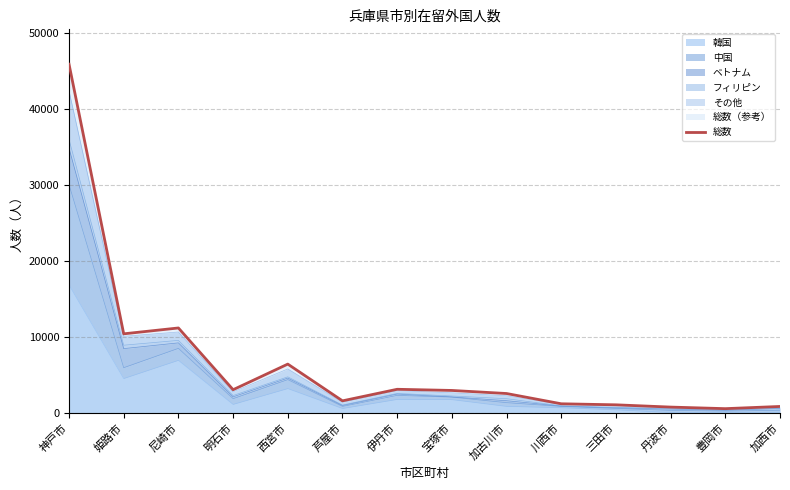

What is the label of the 7th point from the left?

伊丹市